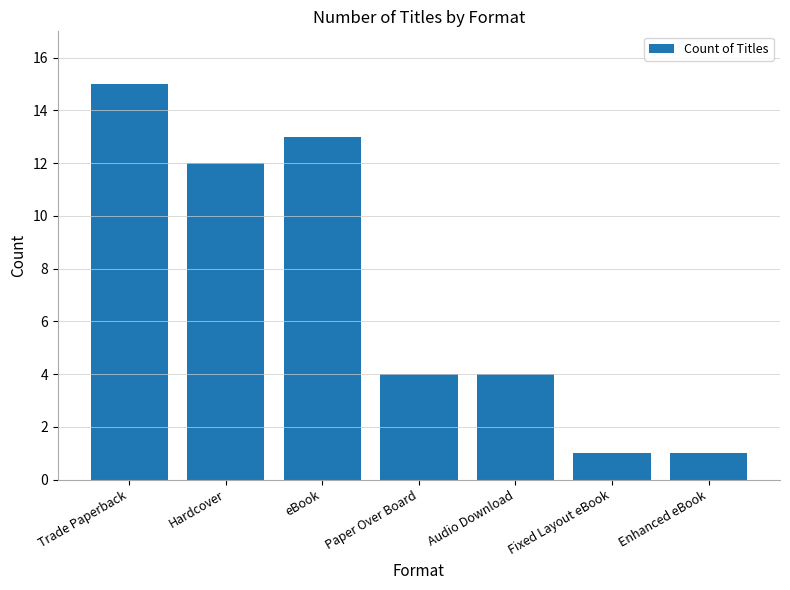

What is the label of the 3rd bar from the right?

Audio Download